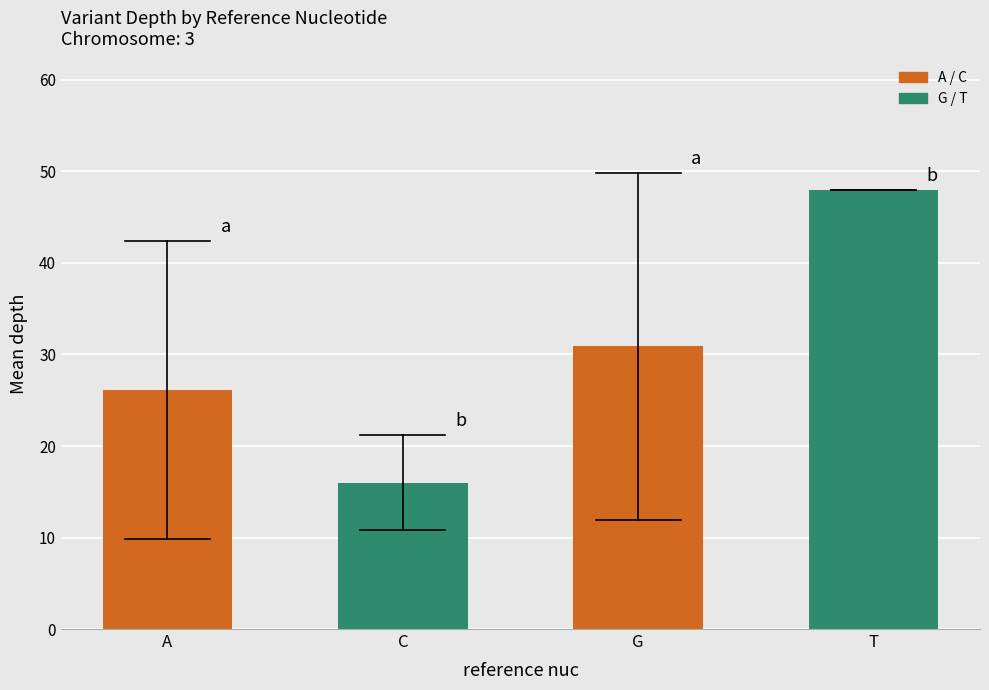

Count the number of data series in this chart.

1